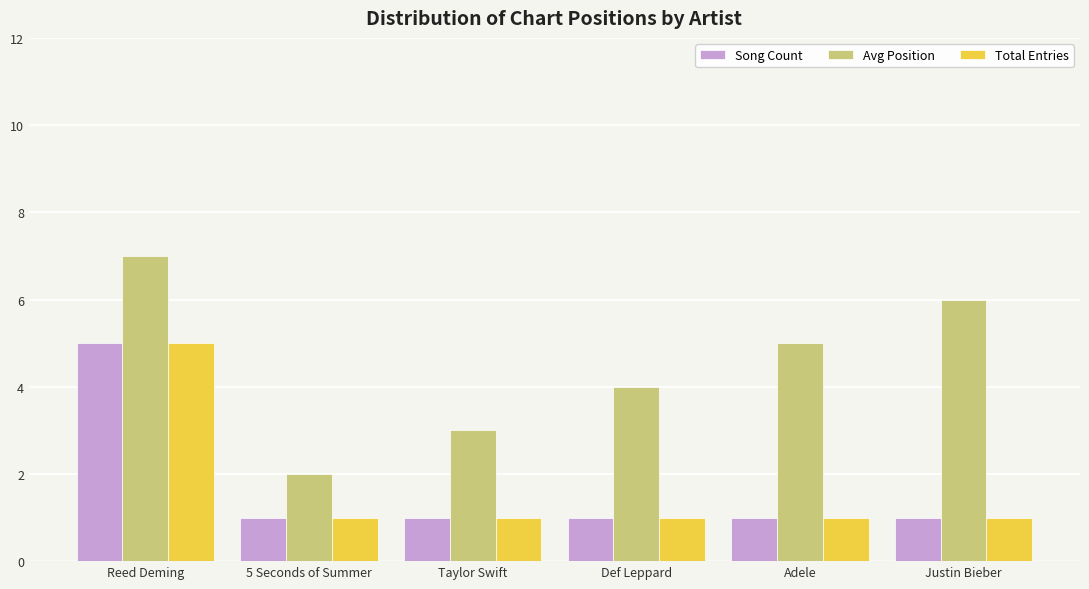

True or false: Song Count has a value of 1 at Def Leppard.

True